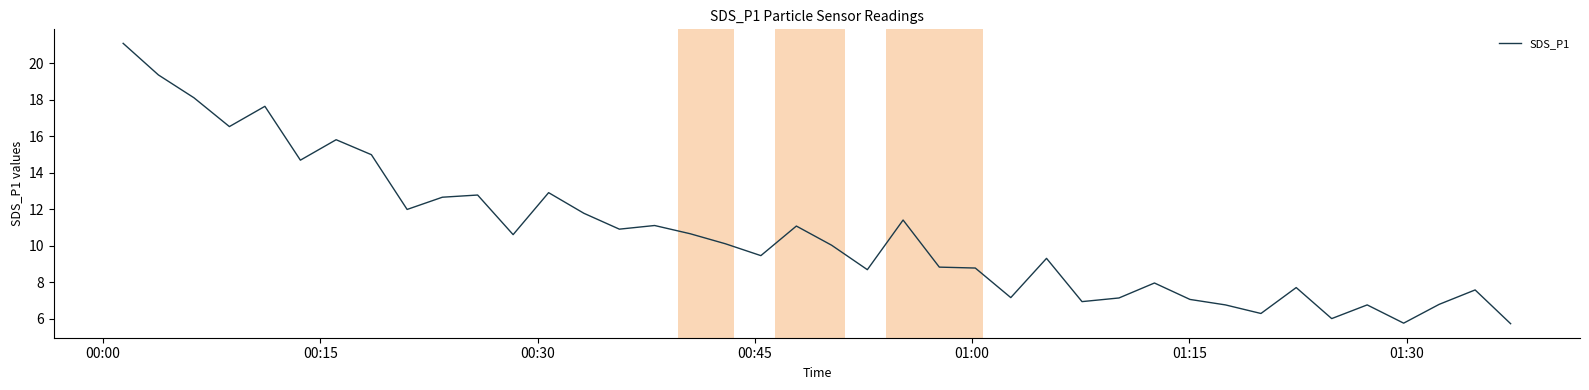

What is the difference between the maximum and minimum values?

15.4